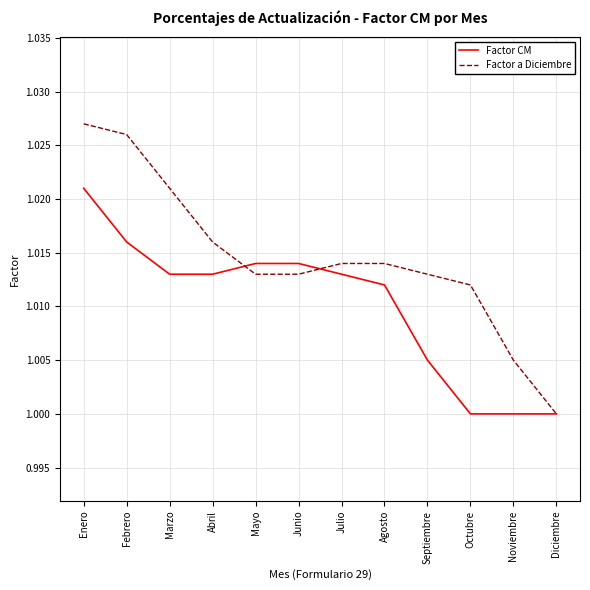

What position from the right is Junio?

7